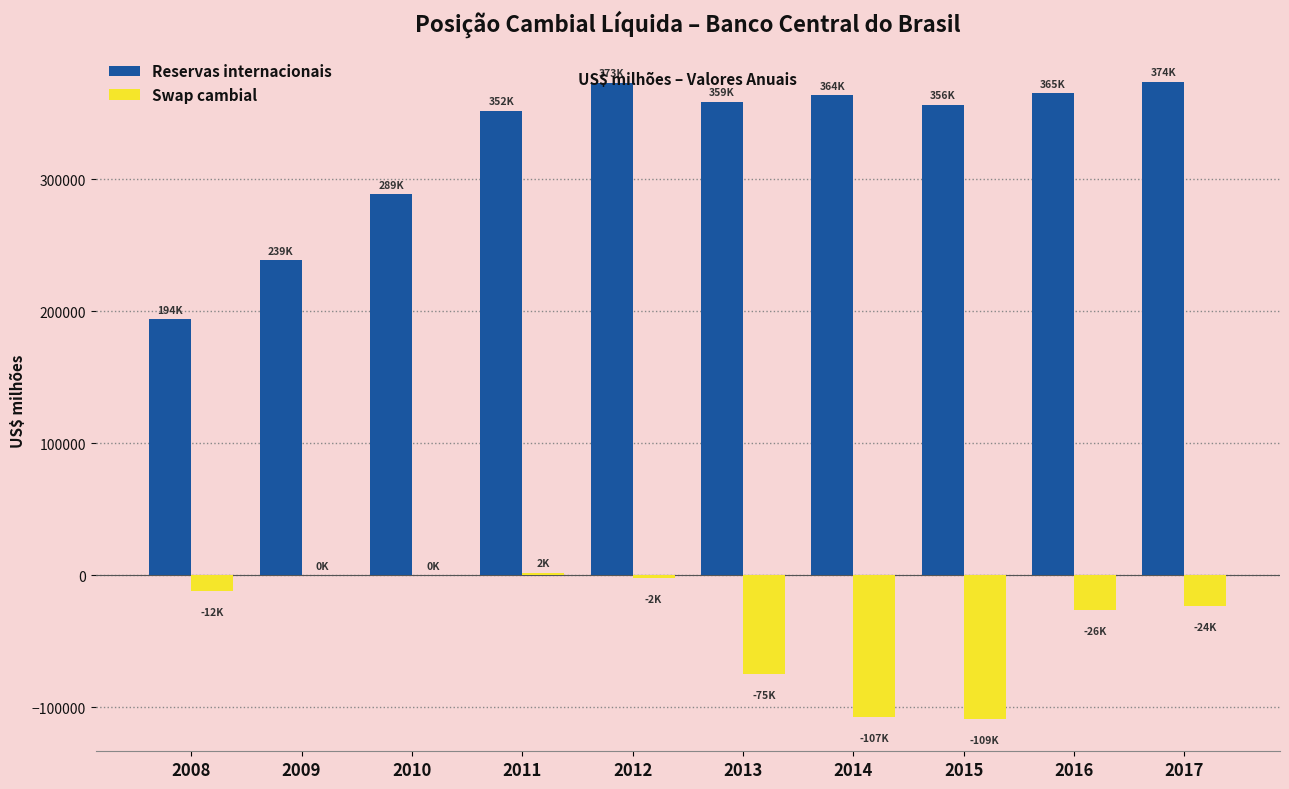

What is the sum of the Swap cambial values at 2014 and 2008?

-119182.6